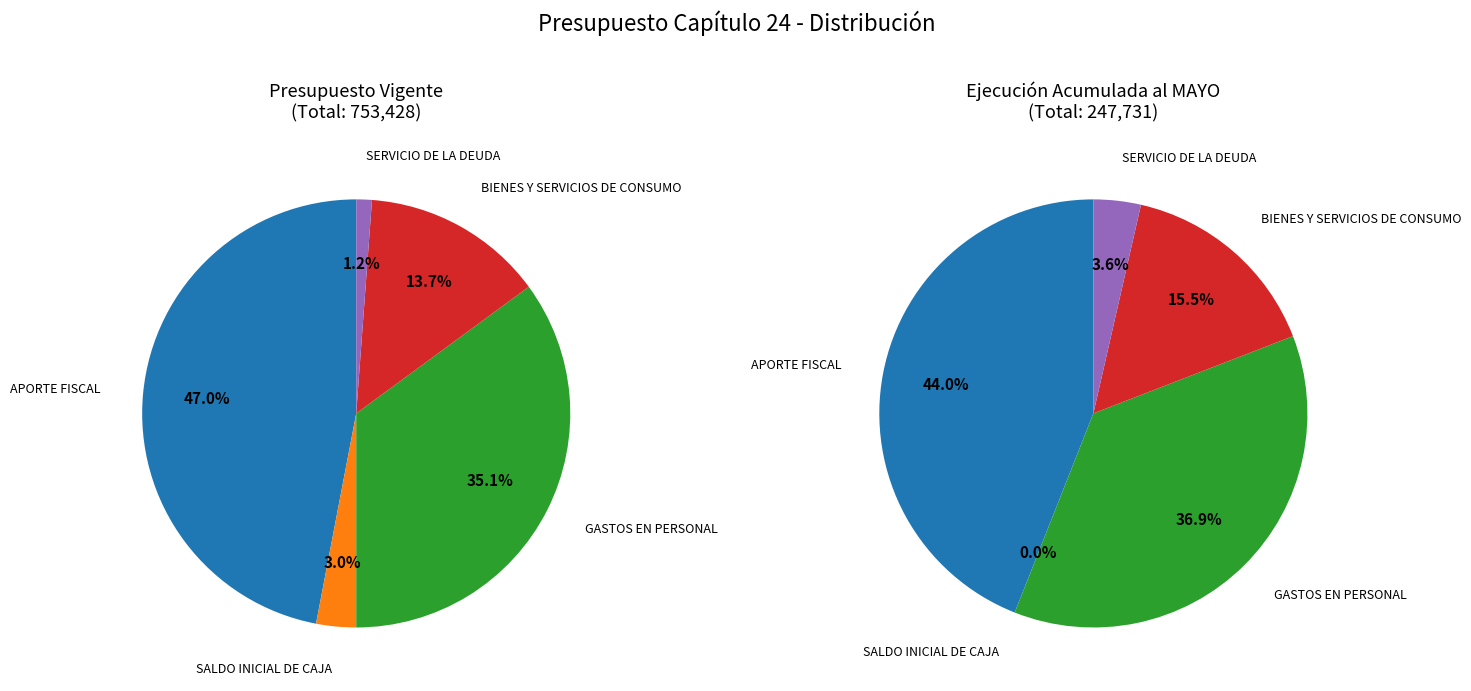

How much of the chart is everything except GASTOS EN PERSONAL?

64.9%